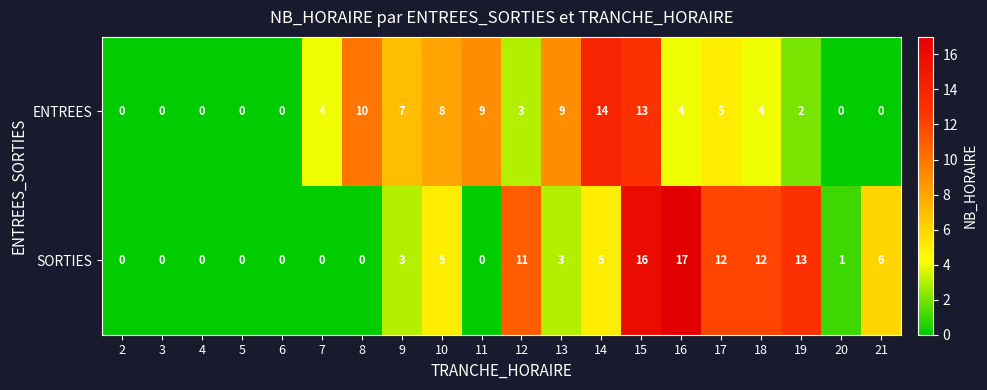

True or false: ENTREES has a value of 9 at 13.

True